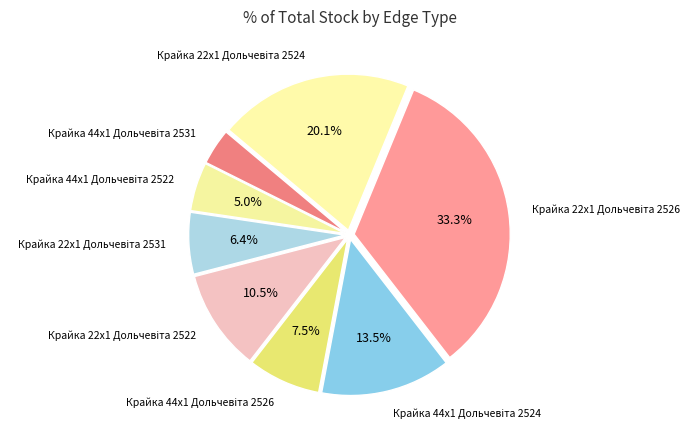

Does any single category account for the majority?

No